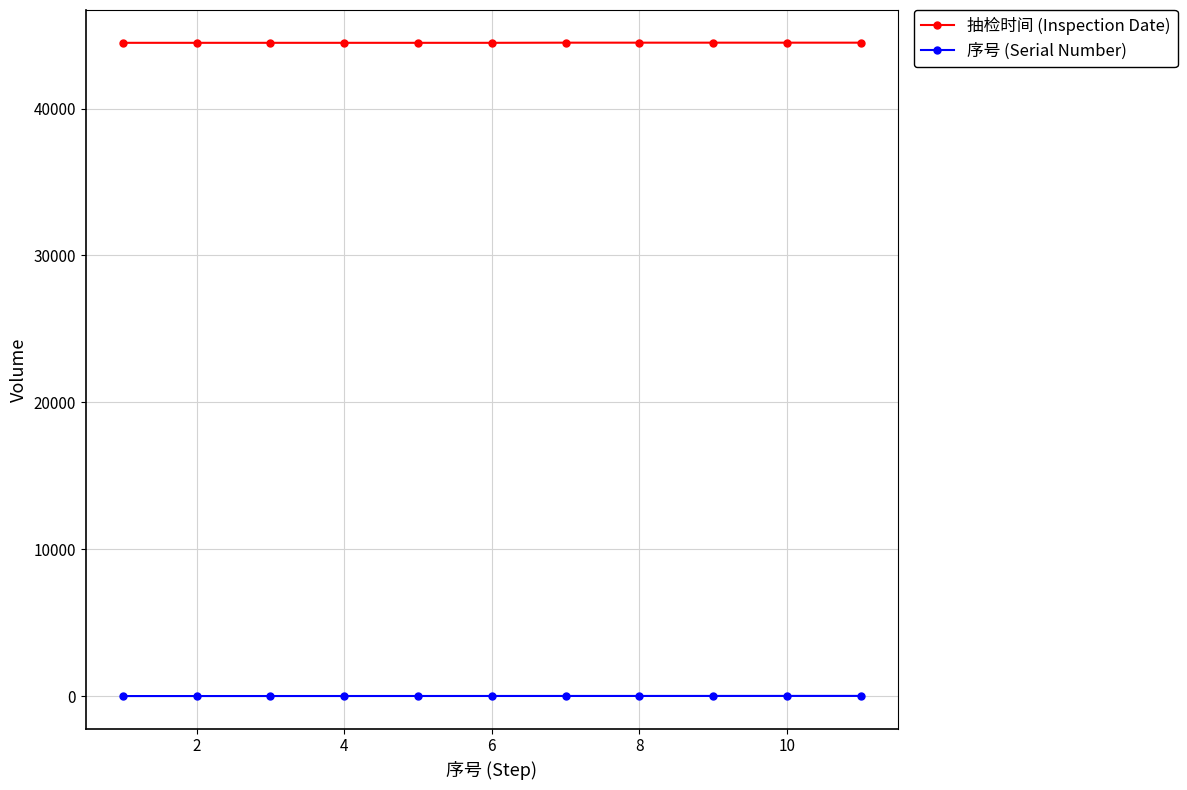

True or false: 抽检时间 (Inspection Date) and 序号 (Serial Number) intersect in this chart.

False